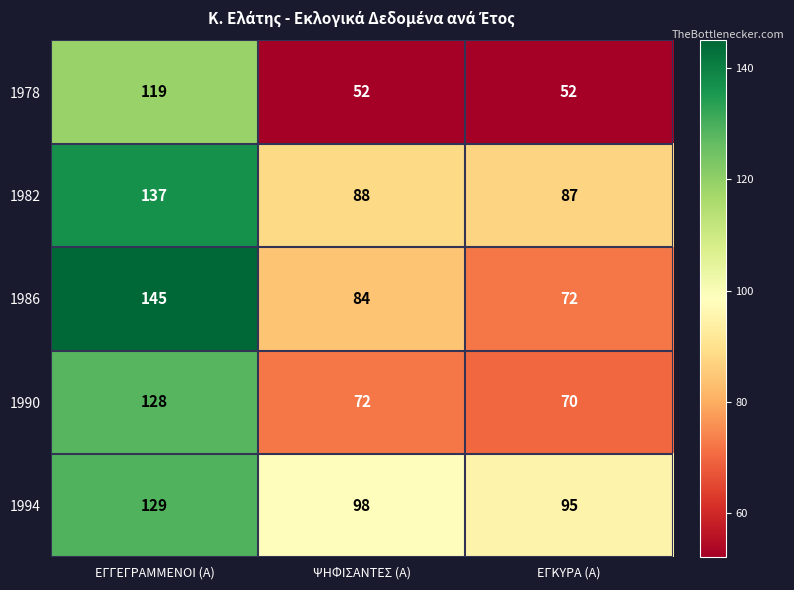

Which series has the largest total across all categories?

1994